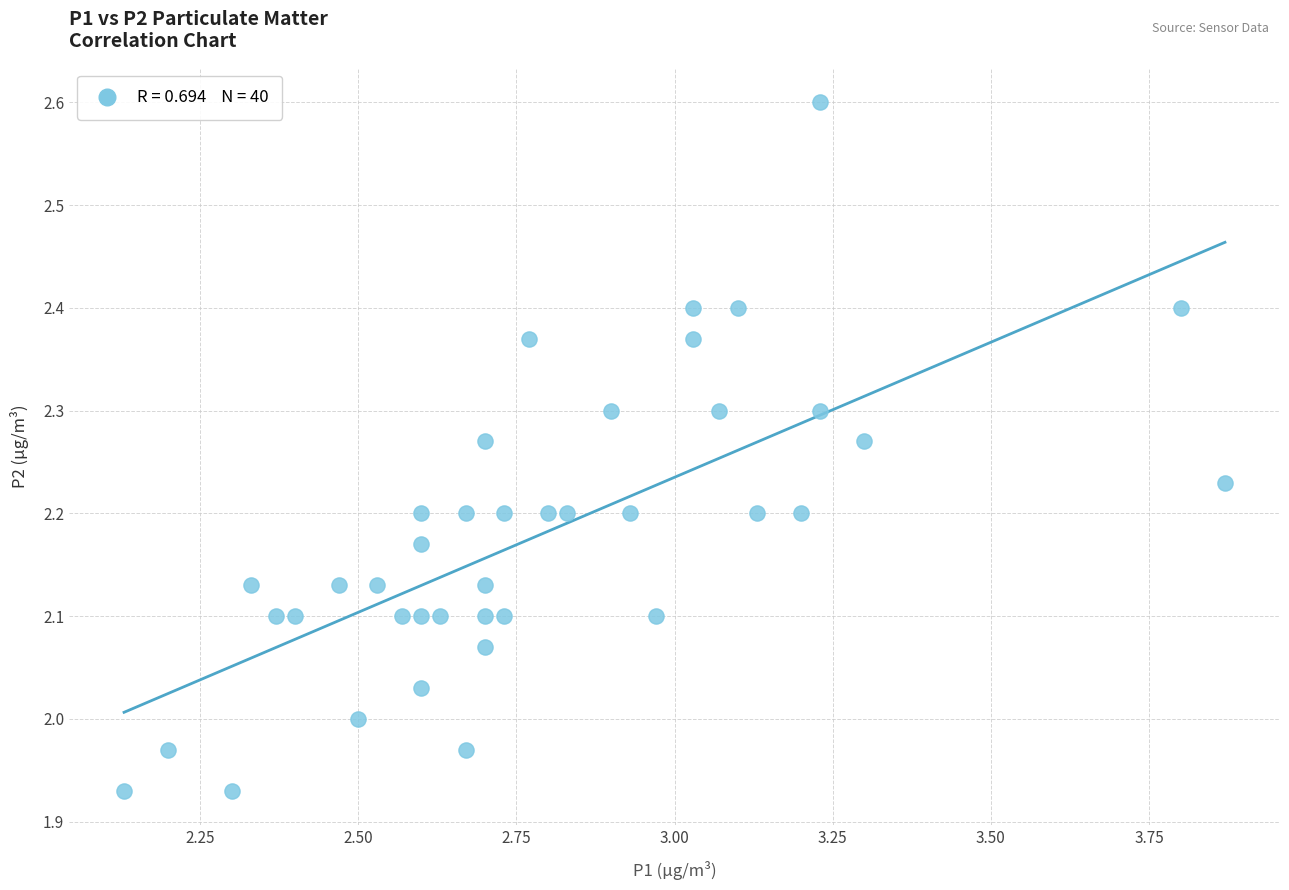

What is the range of Y values (max minus min)?

0.7